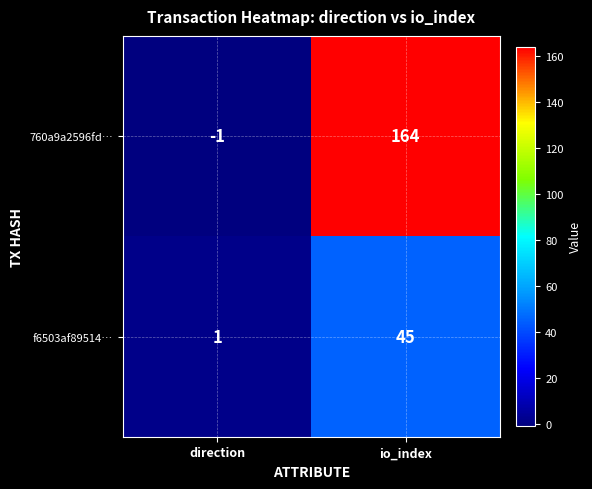

The 760a9a2596fd… series shows -1 at direction. True or false?

True